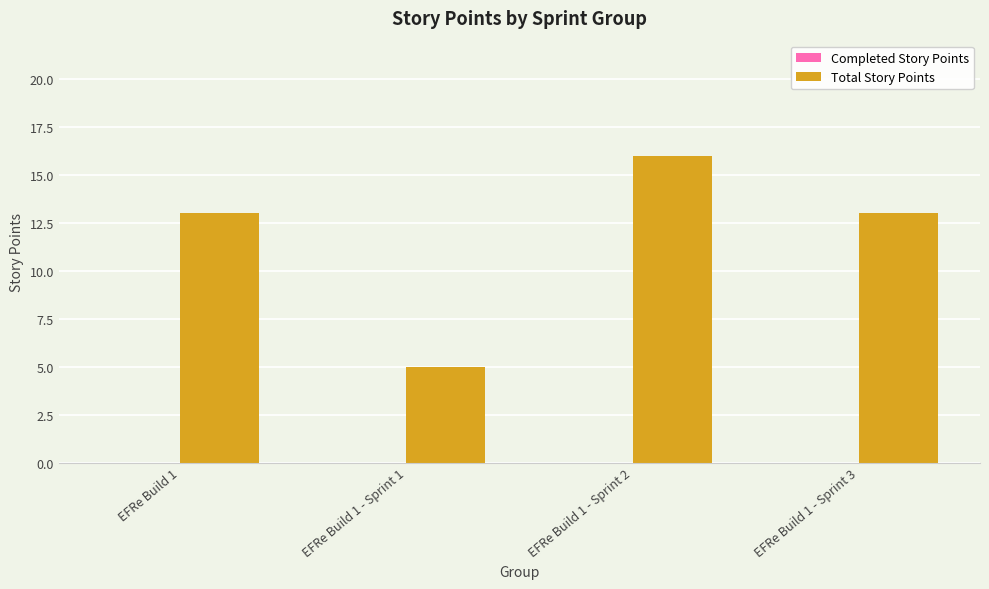

Reading left to right, what are all the values shown in this chart?

EFRe Build 1=13	EFRe Build 1 - Sprint 1=5	EFRe Build 1 - Sprint 2=16	EFRe Build 1 - Sprint 3=13